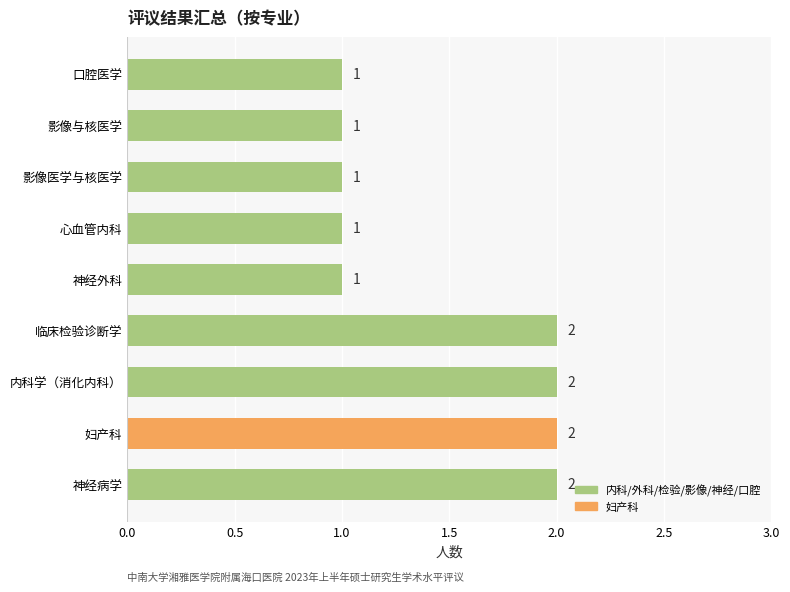

How many values are between 1 and 2?

9